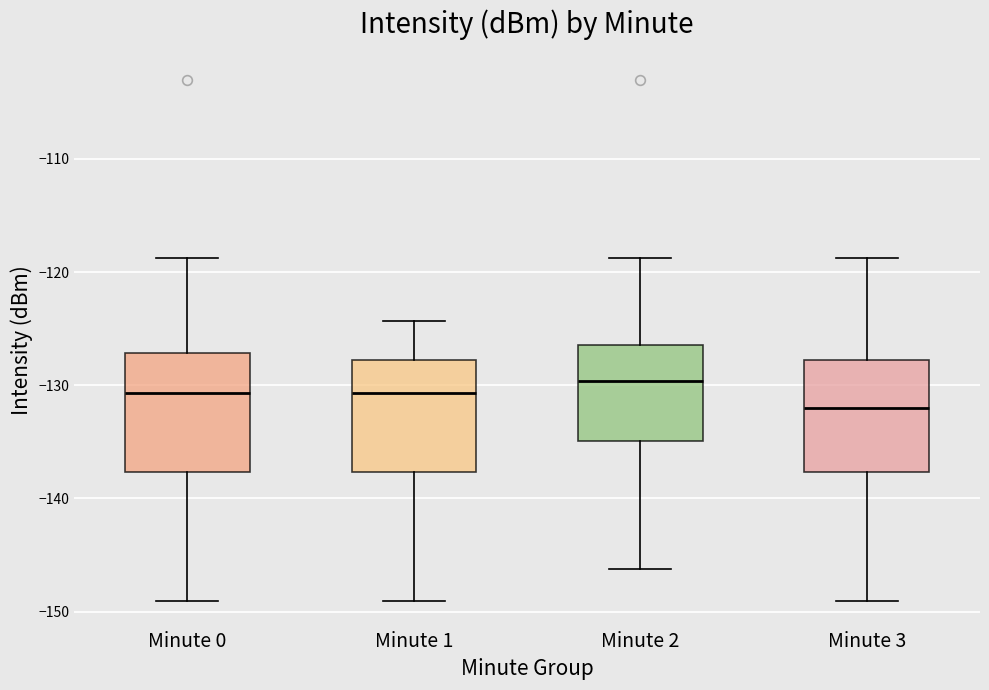

Reading left to right, read every box against the y-axis: the position of its median line, the range the box covers, and the ends of its whiskers. The values are not printed on the chart, so give them approximately, as read against the axis.

Minute 0: median -131, box -138 to -127, whiskers -149 to -119
Minute 1: median -131, box -138 to -128, whiskers -149 to -124
Minute 2: median -130, box -135 to -126, whiskers -146 to -119
Minute 3: median -132, box -138 to -128, whiskers -149 to -119